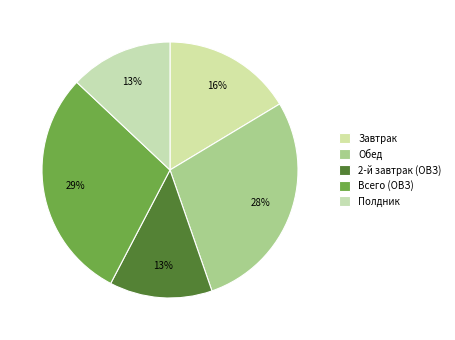

How much of the chart is everything except Завтрак?

83.6%